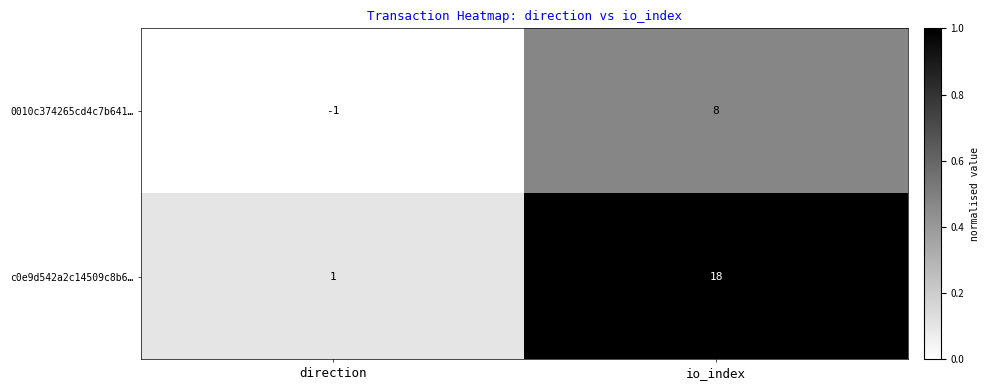

Is it true that c0e9d542a2c14509c8b6… equals 11 at io_index?

False